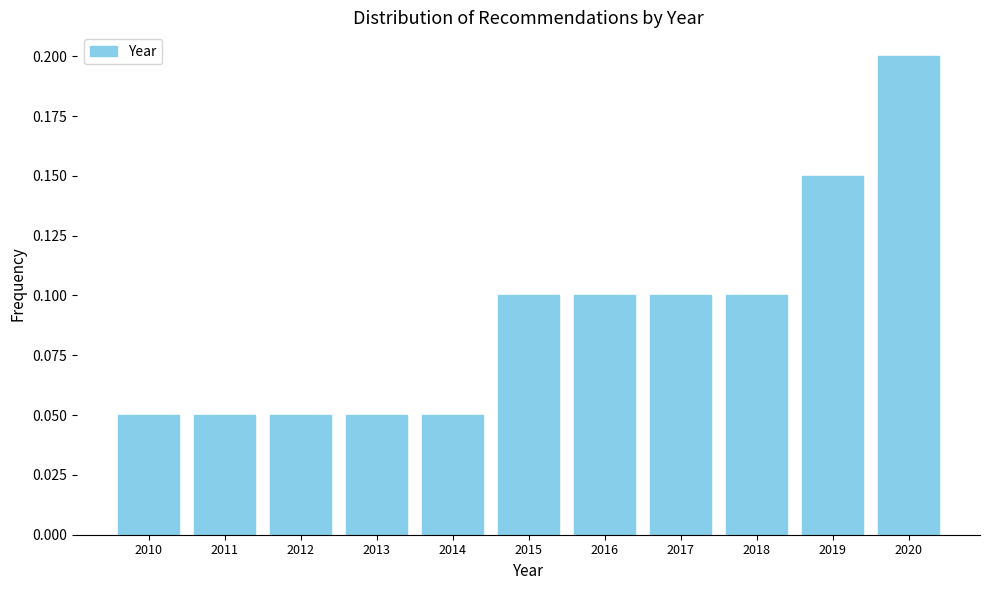

Which category has the highest value across all series?

2020